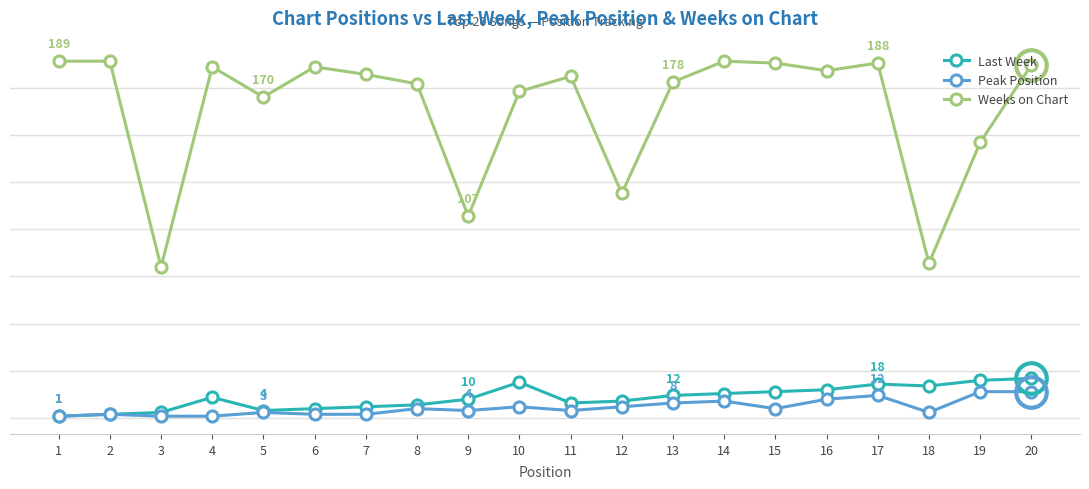

Reading right to left, extract all data points from this chart.

Last Week: 21	20	17	18	15	14	13	12	9	8	19	10	7	6	5	4	11	3	2	1
Peak Position: 14	14	3	12	10	5	9	8	6	4	6	4	5	2	2	3	1	1	2	1
Weeks on Chart: 187	146	82	188	184	188	189	178	119	181	173	107	177	182	186	170	186	80	189	189